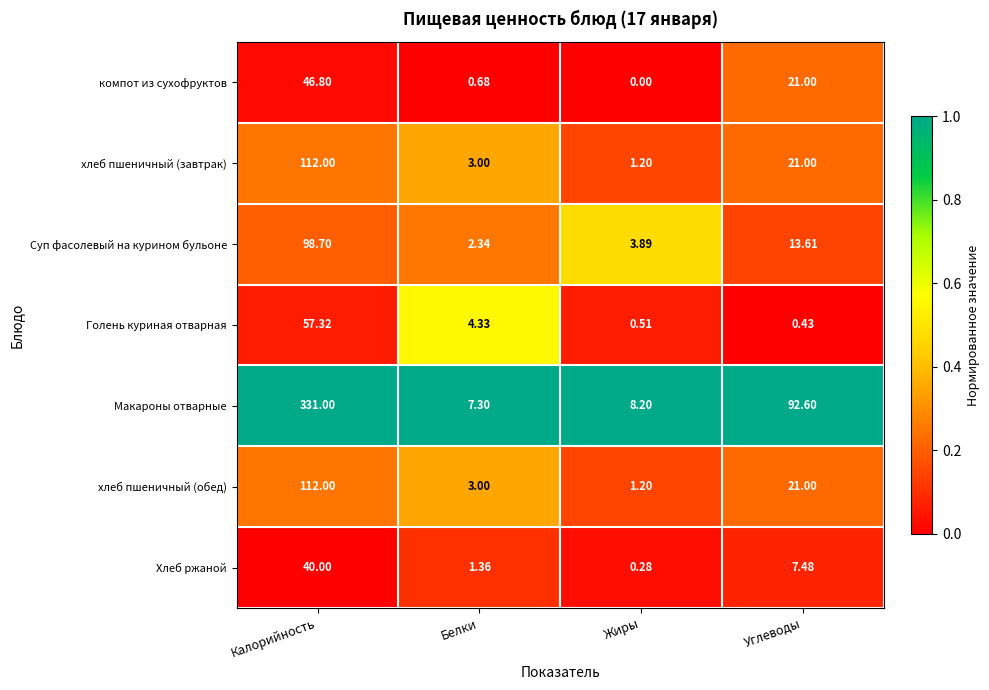

Where is хлеб пшеничный (обед) nearest to the value 56?

Углеводы